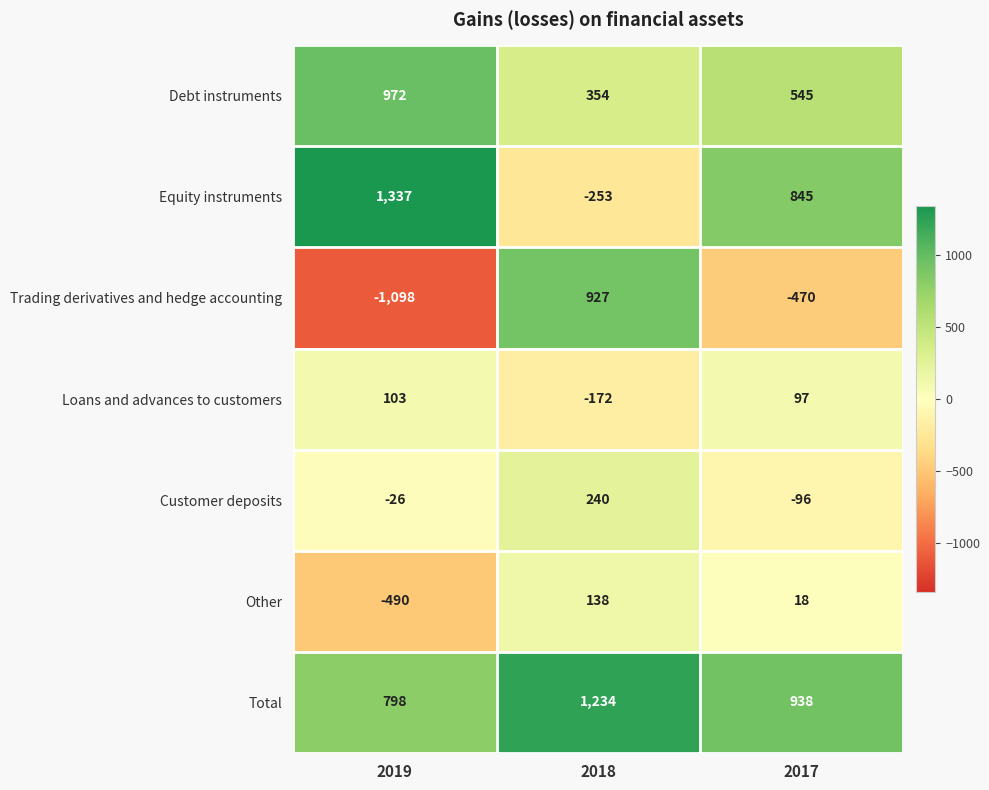

What is the sum of all Other values?

-334